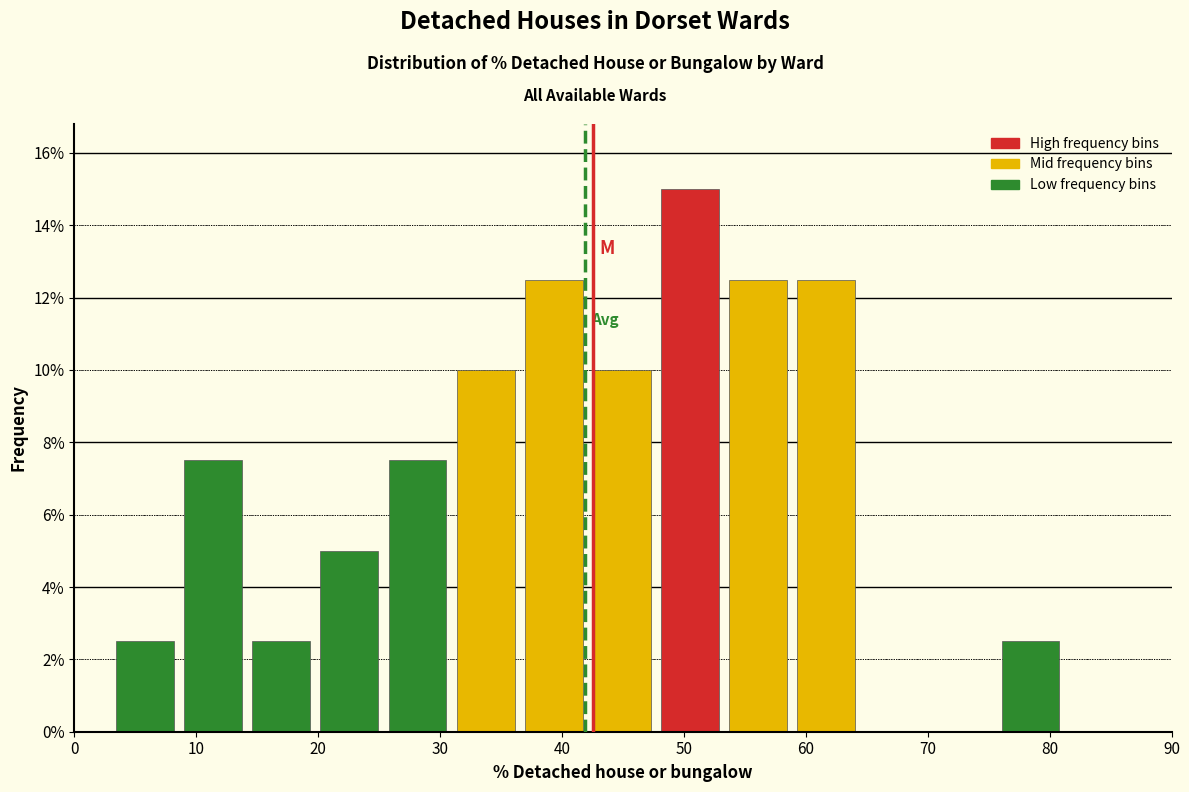

What is the height of the bar covering 76 to 81 on the x-axis? Neither the bar edges nor the heights are printed on the chart, so give them approximately, as read against the axes.

2.6